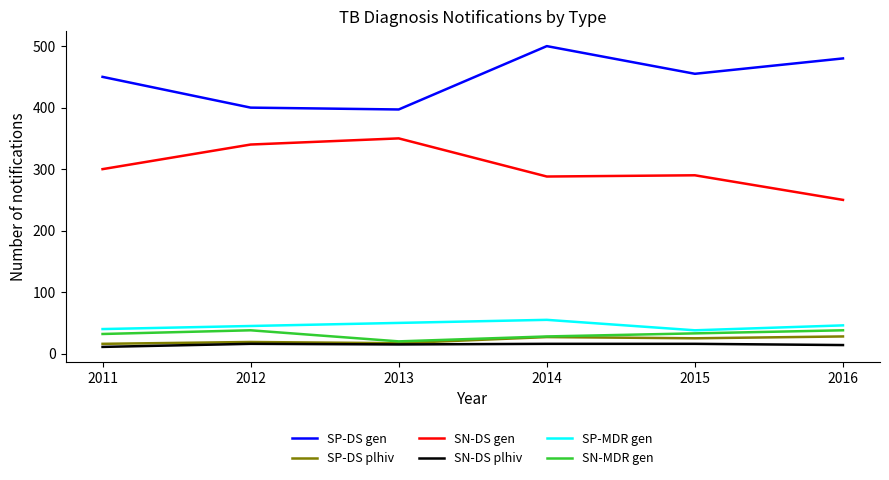

How many interior local peaks does the SP-DS gen series have?

1